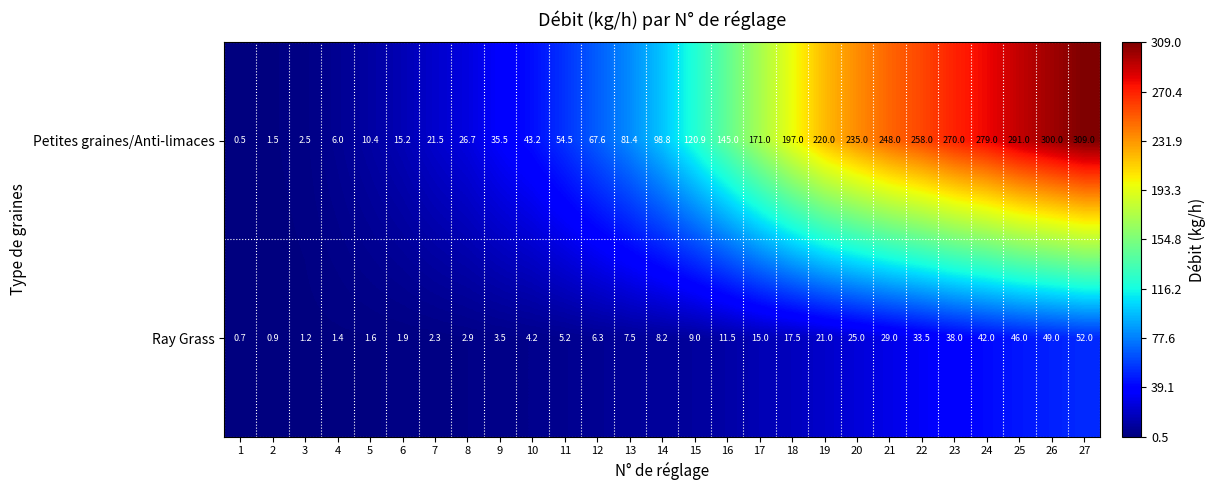

What is the total value across all series at 25?

337.0